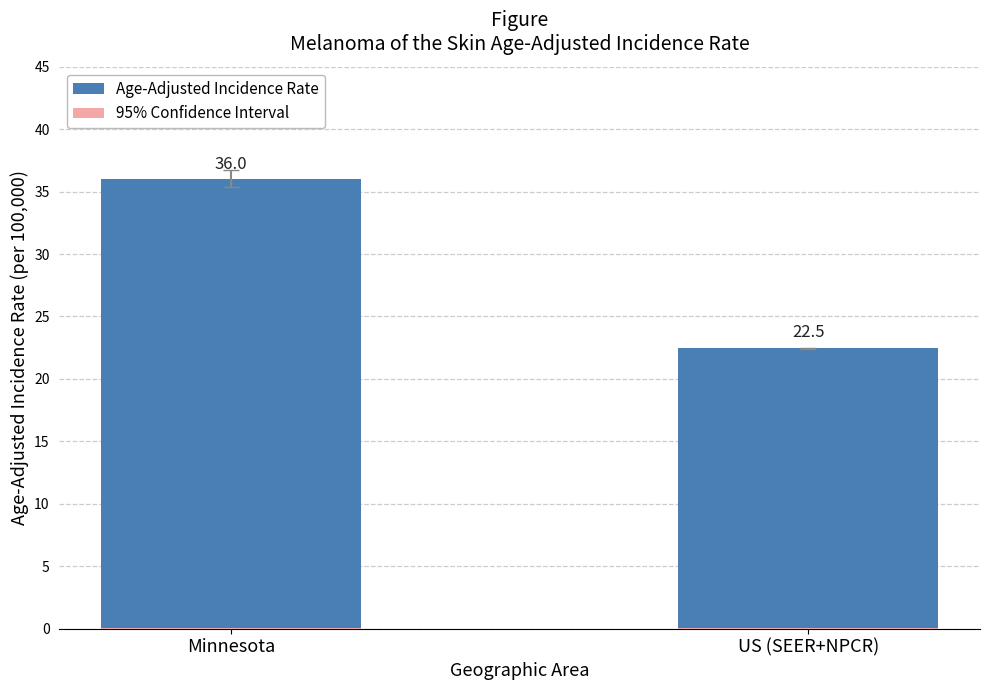

Which series has the largest total across all categories?

Age-Adjusted Incidence Rate